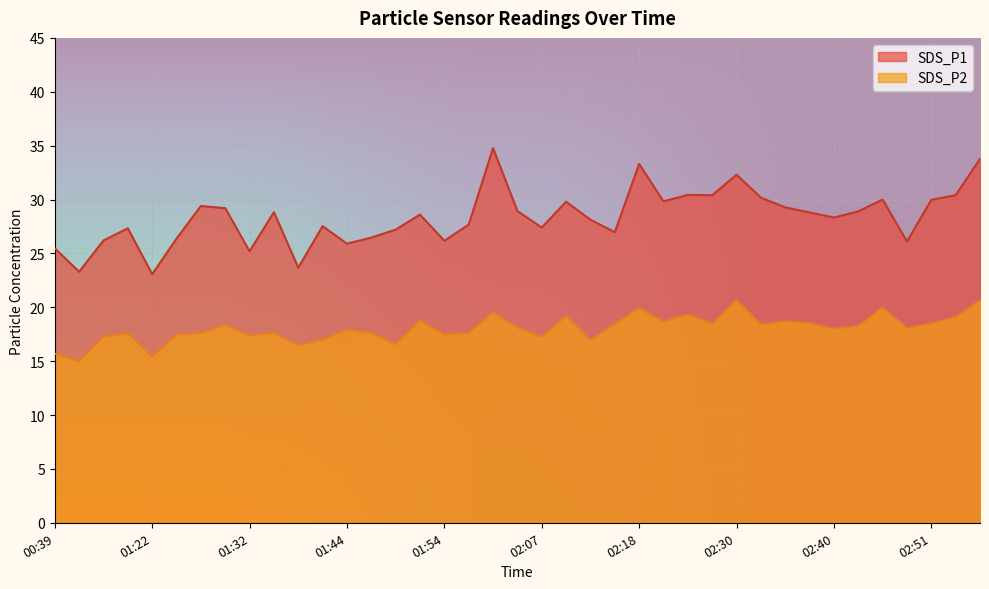

True or false: SDS_P2 and SDS_P1 cross at least once.

False